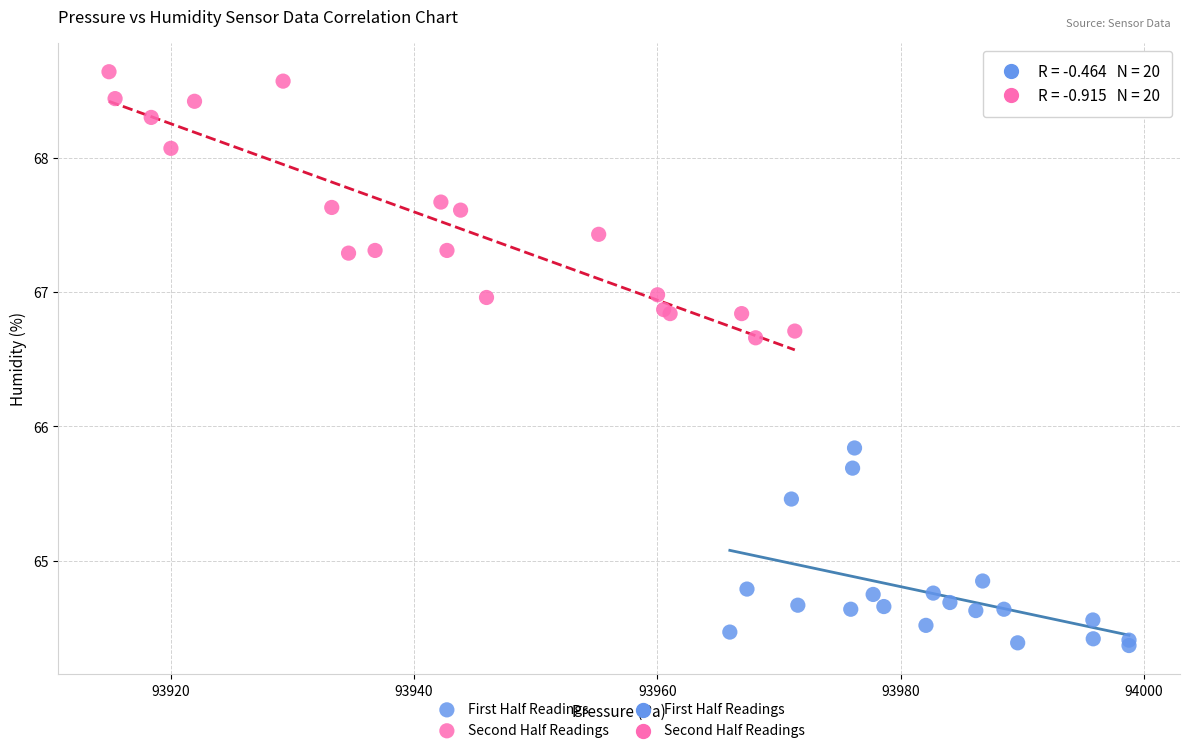

Which series contains the lowest Y value?

First Half Readings